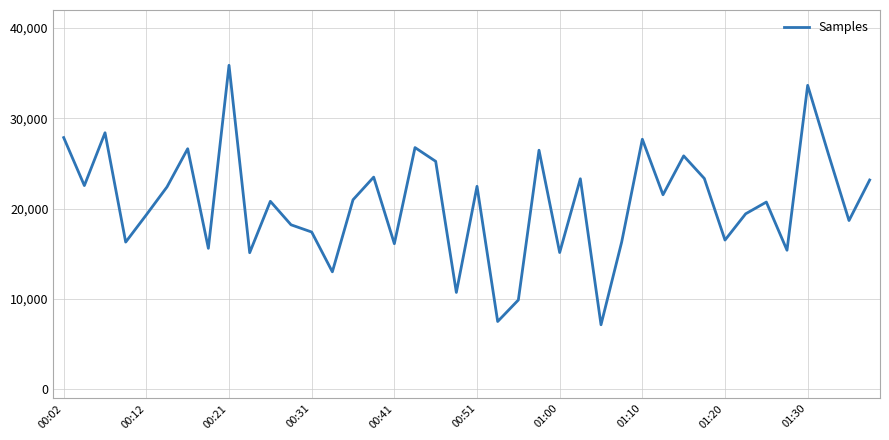

What is the minimum value shown in the chart?

7156